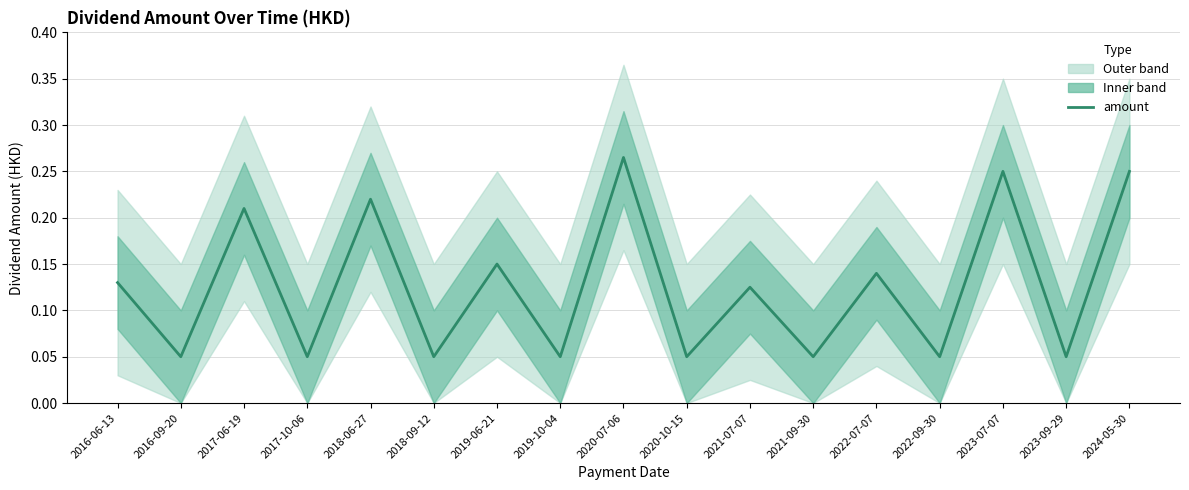

The value at 2023-07-07 is 0.2. True or false?

True